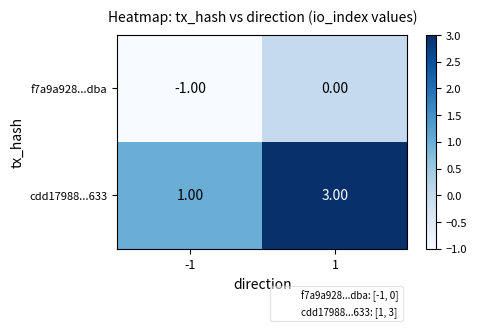

What is the sum of all cdd17988...633 values?

4